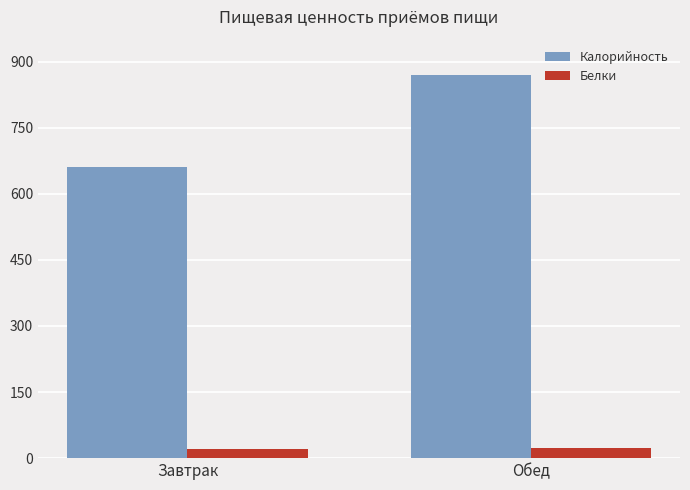

Is the value of Калорийность at Обед greater than the value of Белки at Завтрак?

Yes